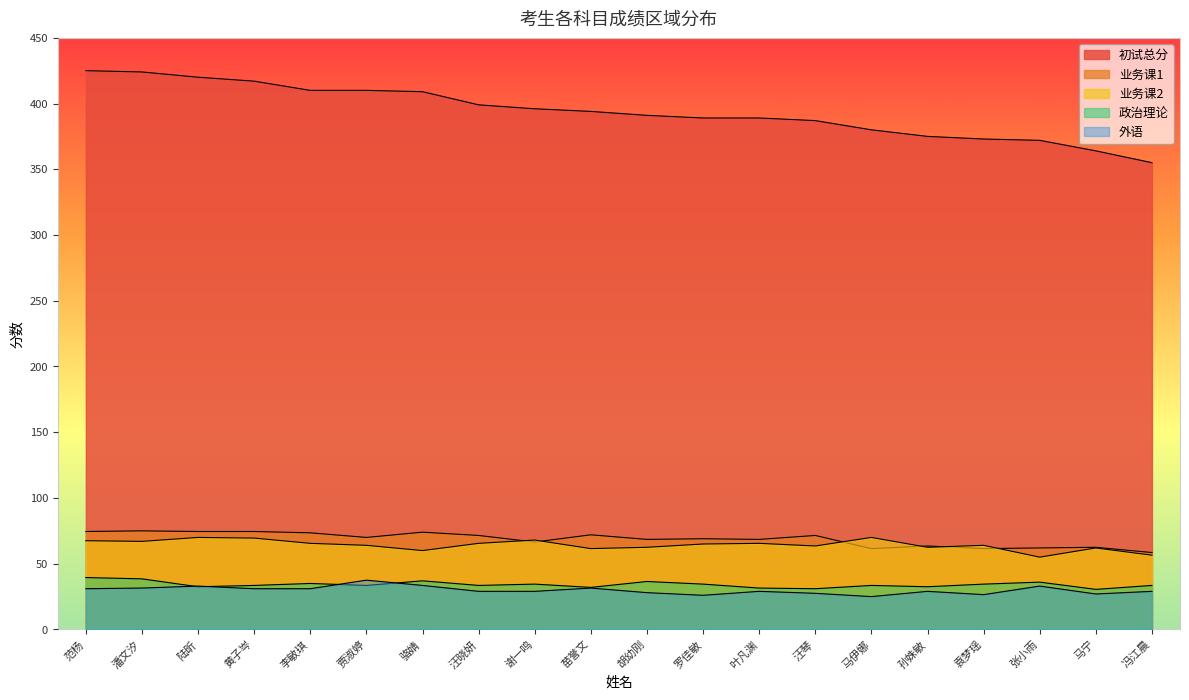

At which label is 初试总分 closest to 390?

胡幼刚